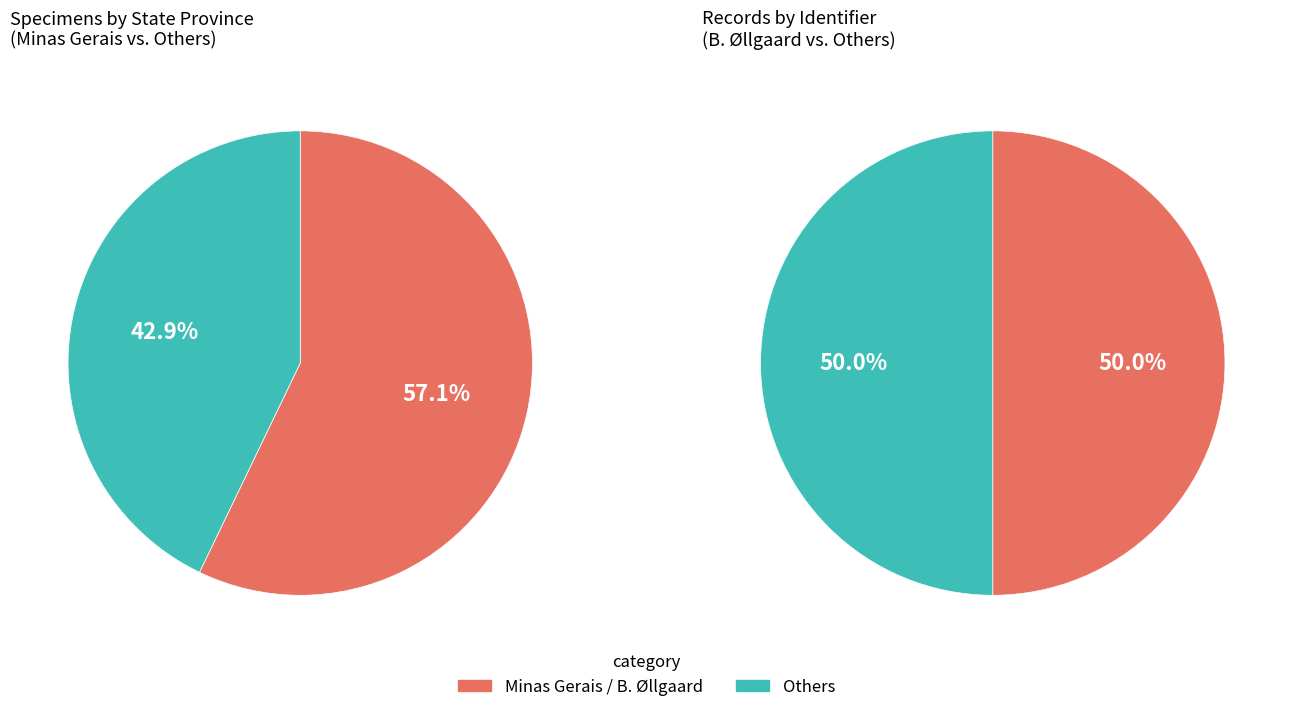

Is it true that Other is 22% of the pie?

False